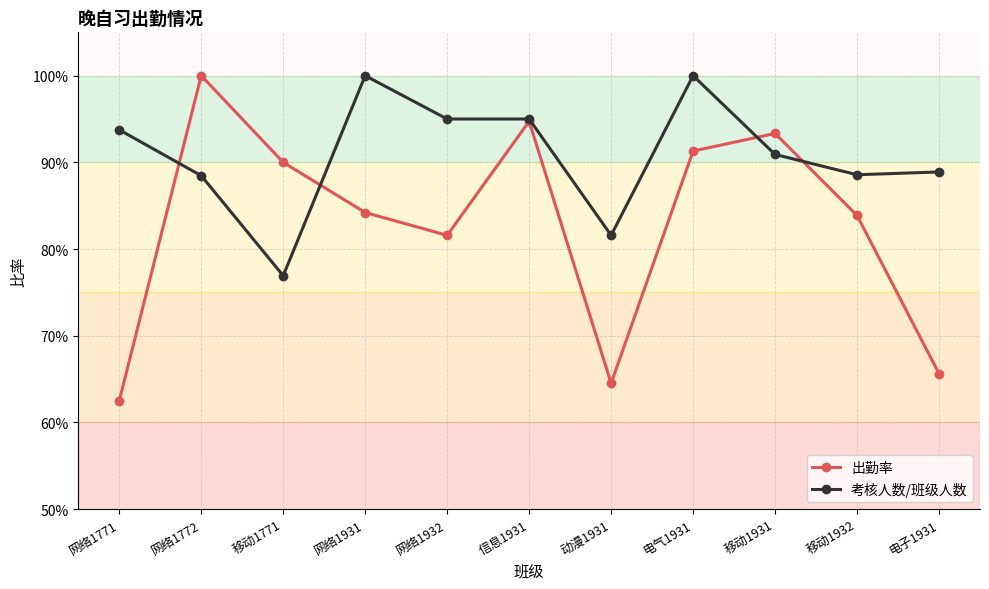

Is it true that 考核人数/班级人数 equals 1.4 at 移动1771?

False